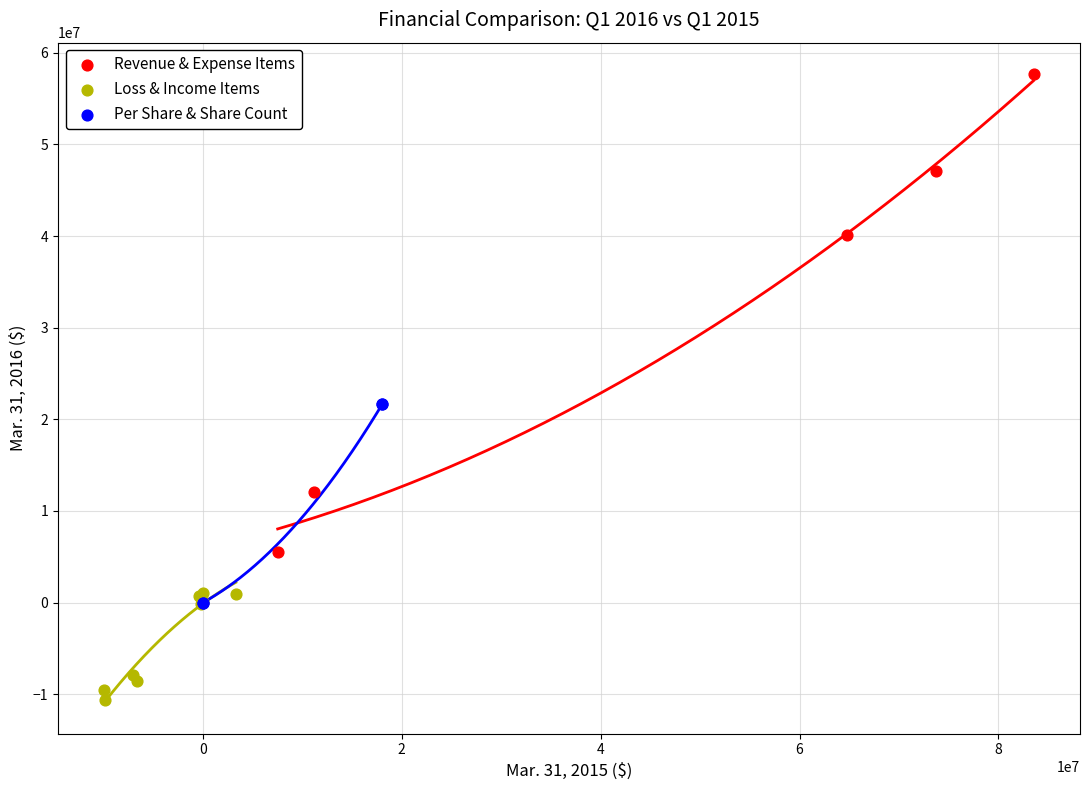

Which series contains the lowest Y value?

Loss & Income Items